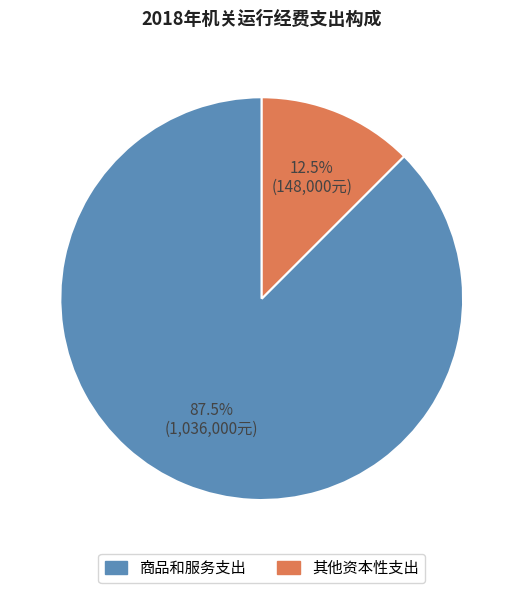

Combined, what portion of the pie is 商品和服务支出 and 其他资本性支出?

100.0%